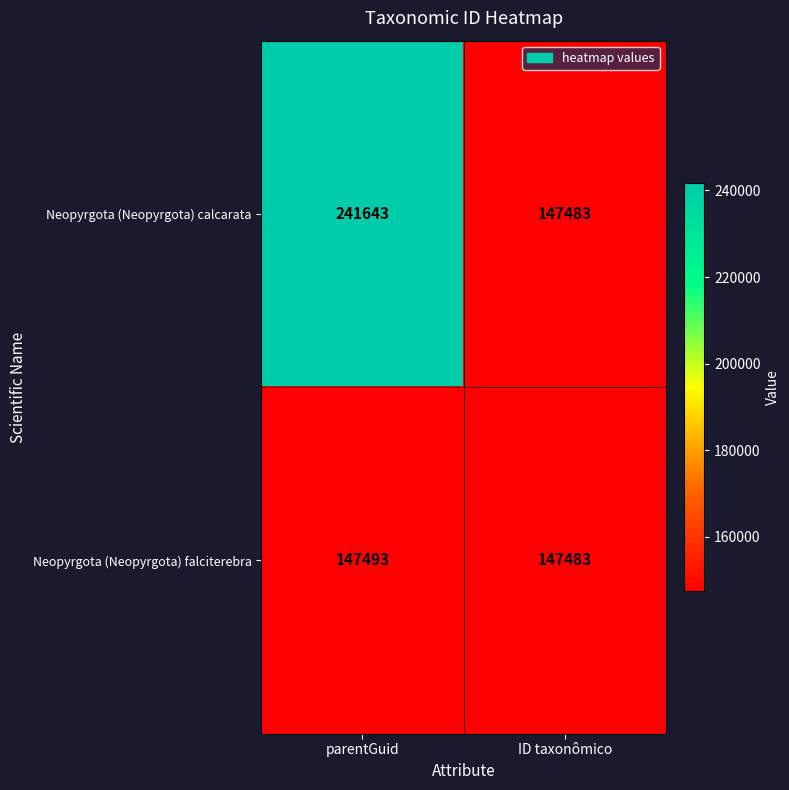

What value does the Neopyrgota (Neopyrgota) falciterebra series have at ID taxonômico?

147483